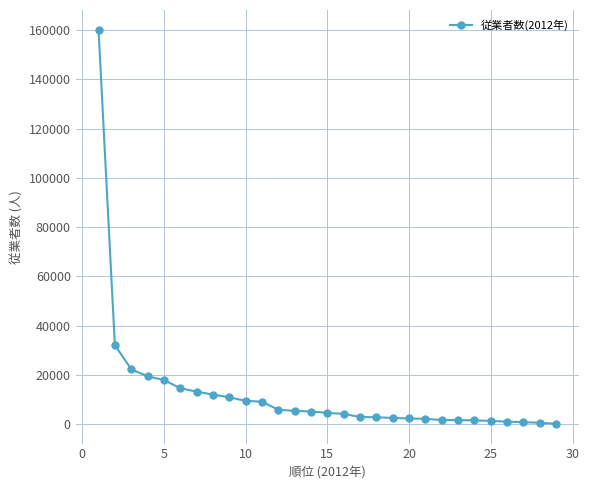

How many categories are shown in the chart?

29